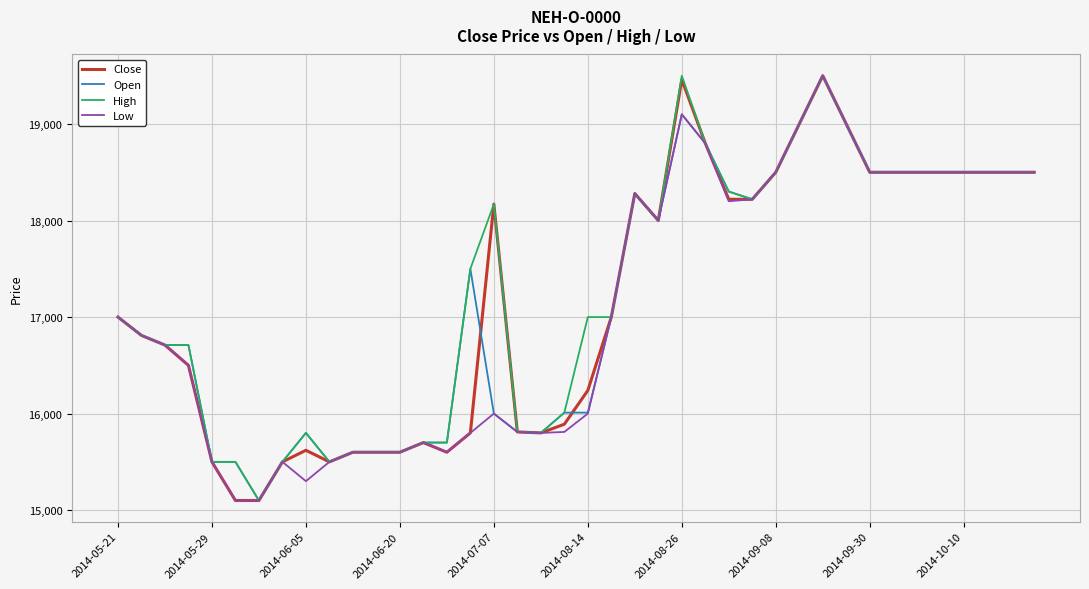

What is the smallest value displayed?

15100